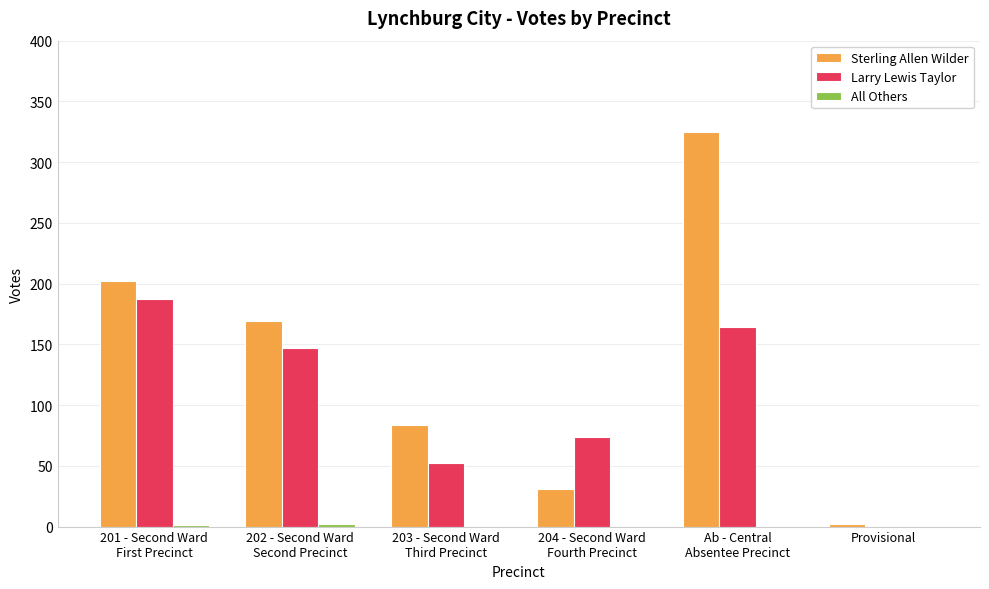

What is the maximum value shown in the chart?

325